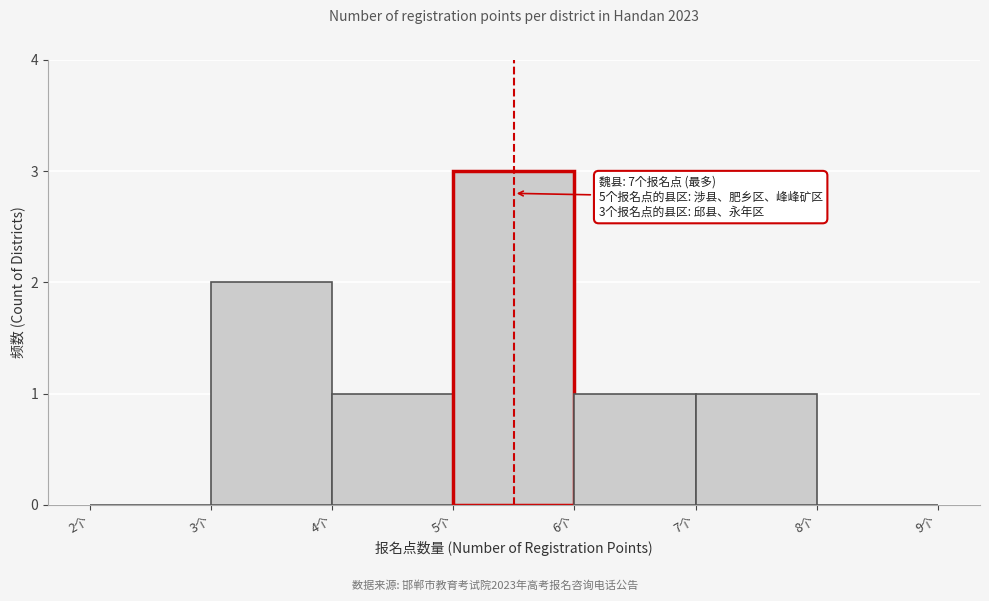

Which range on the x-axis has the tallest bar?

5 to 6